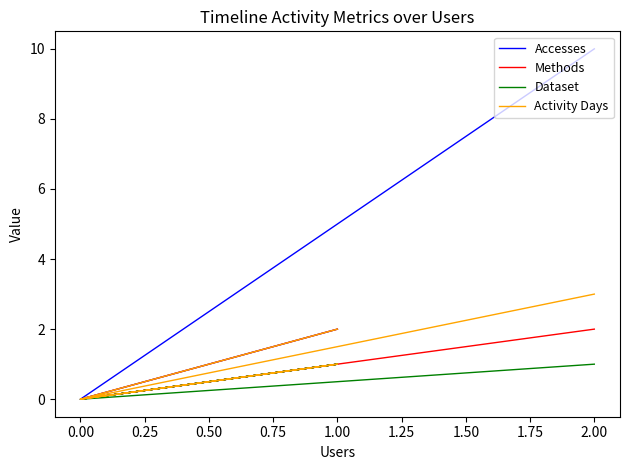

List the series in order of their peak value, highest first.

Accesses, Activity Days, Methods, Dataset